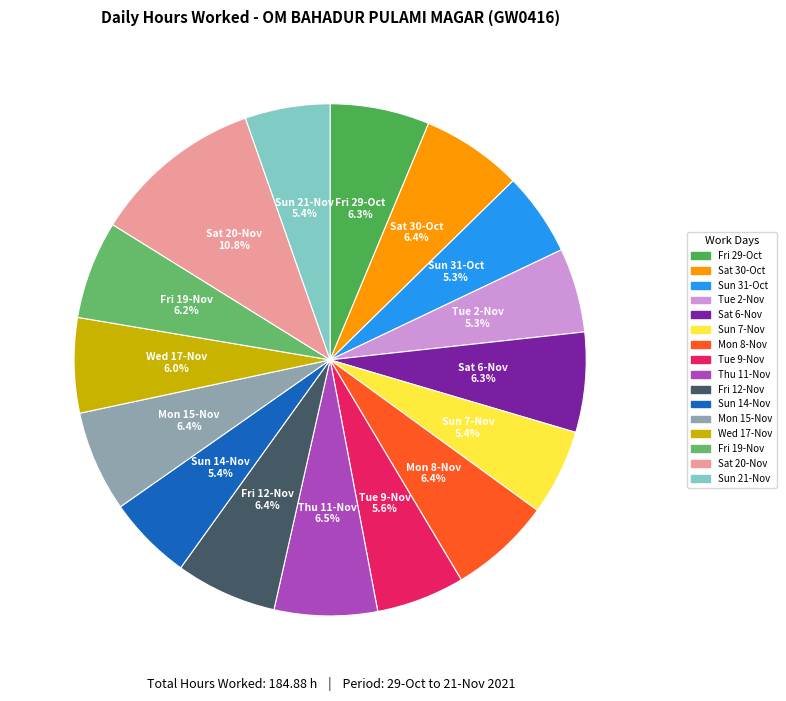

Count the number of slices in the pie.

16